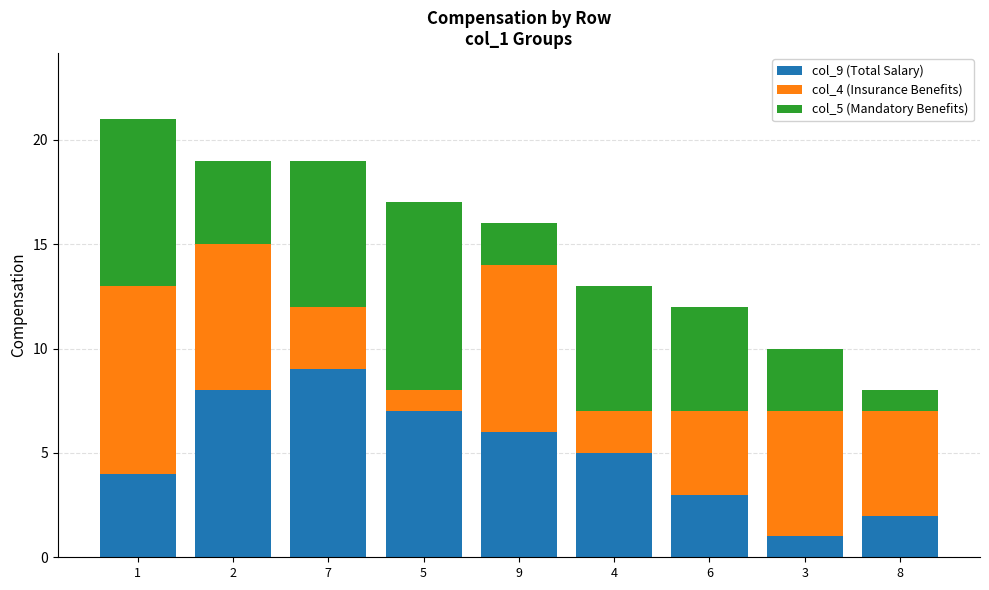

How many col_9 (Total Salary) values are between 3 and 7?

5